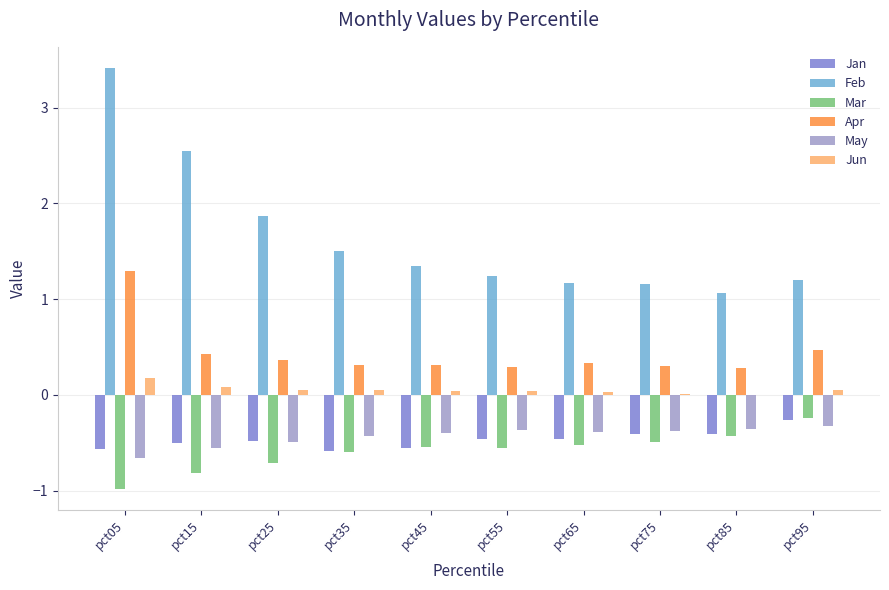

How many data points does each series have?

10